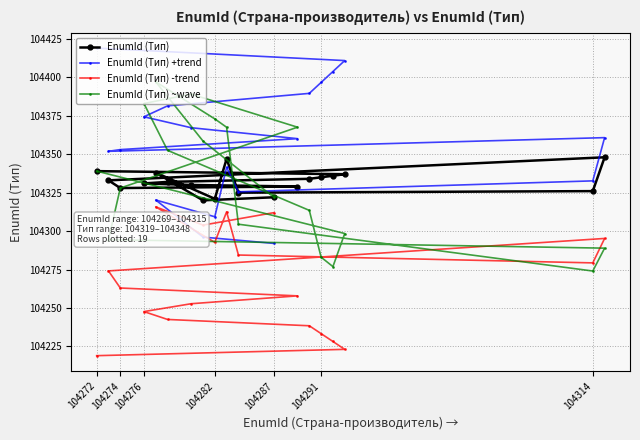

At which label does EnumId (Тип) ~wave reach its minimum?

104314